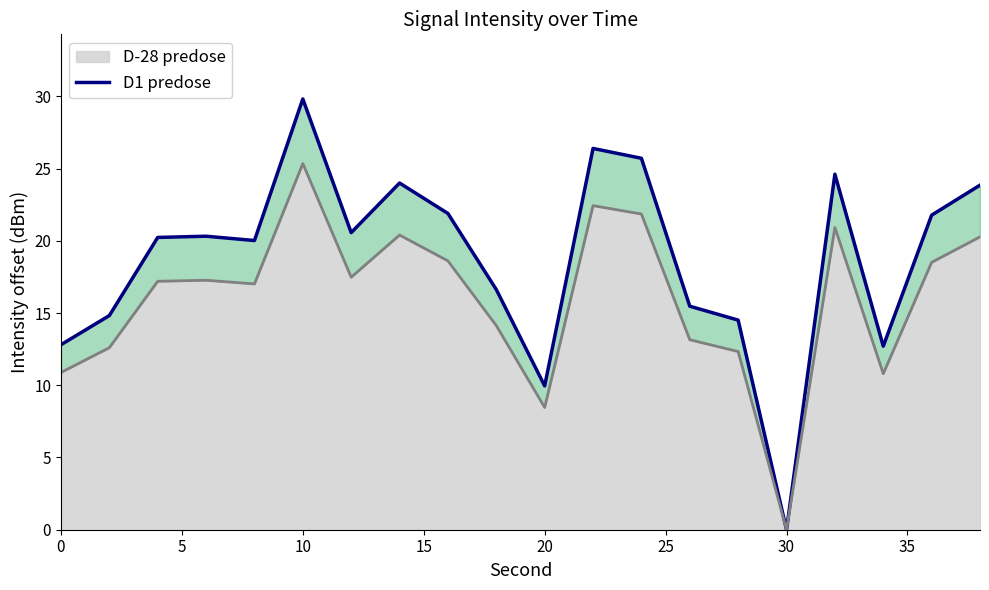

What is the highest value of the D-28 predose series?

25.3